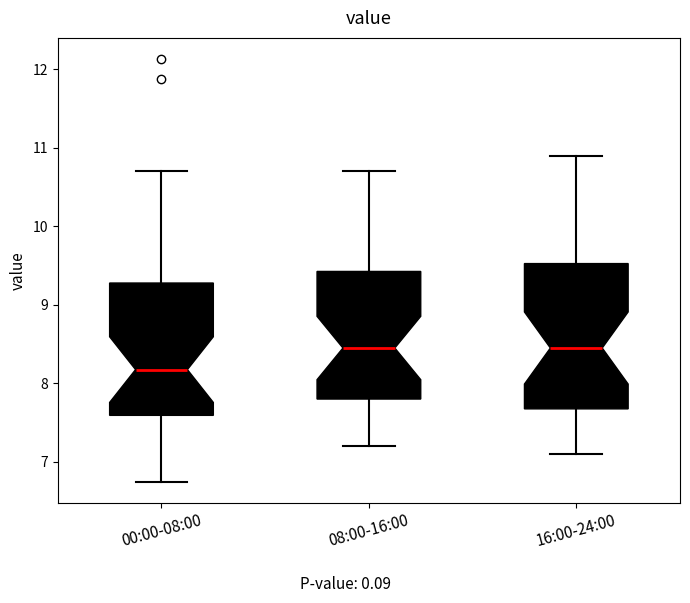

Where is the upper edge of the box for 00:00-08:00 on the y-axis? The values are not printed on the chart, so give them approximately, as read against the axis.

9.3